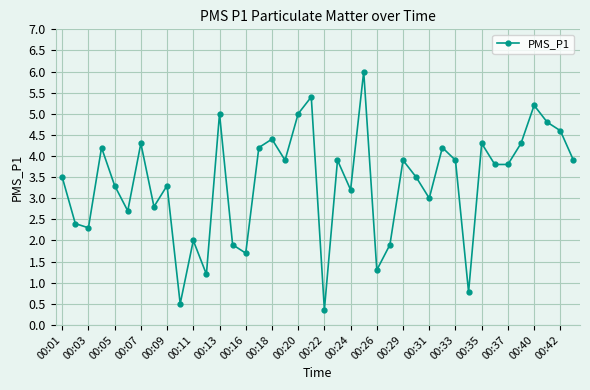

How many interior local peaks (higher than both neighbors) does the data have?

13